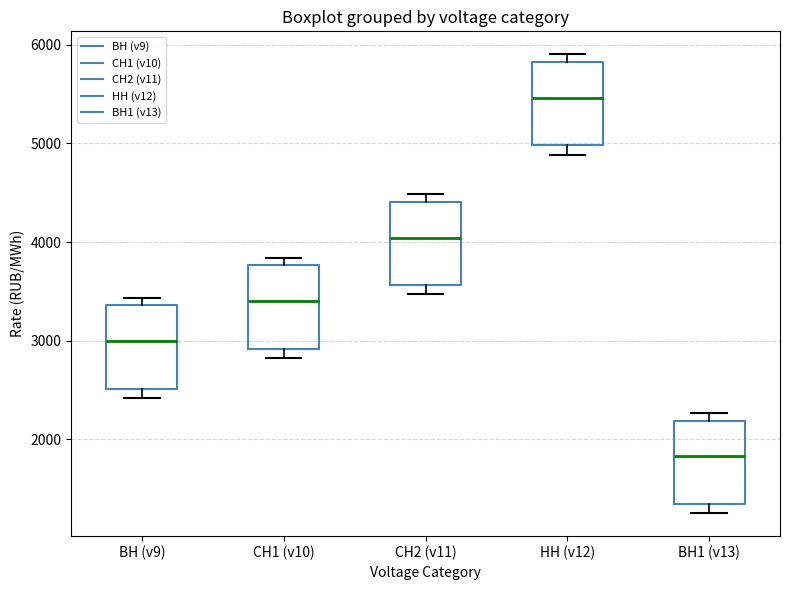

Which box has the highest median line?

НН (v12)